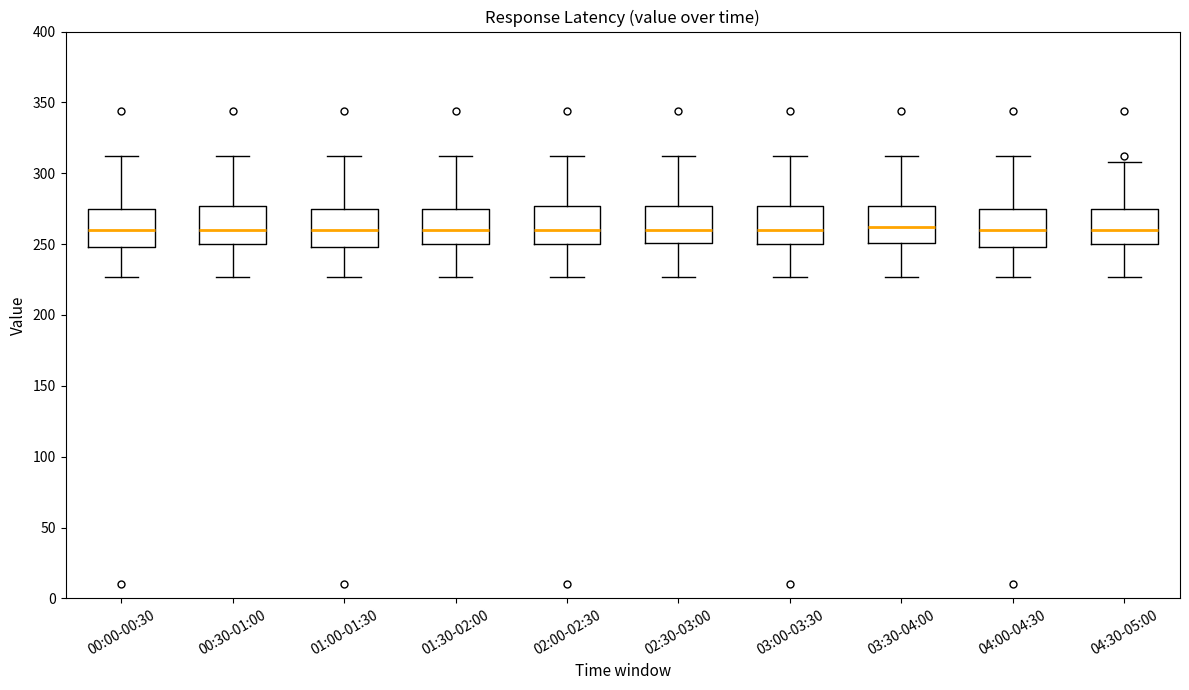

Reading left to right, transcribe this box plot: for each box, give where its median line is, the range the box spans, and where its two whiskers end, as read against the y-axis. The values are not printed on the chart, so give them approximately, as read against the axis.

00:00-00:30: median 260, box 250 to 275, whiskers 225 to 310
00:30-01:00: median 260, box 250 to 275, whiskers 225 to 310
01:00-01:30: median 260, box 250 to 275, whiskers 225 to 310
01:30-02:00: median 260, box 250 to 275, whiskers 225 to 310
02:00-02:30: median 260, box 250 to 275, whiskers 225 to 310
02:30-03:00: median 260, box 250 to 275, whiskers 225 to 310
03:00-03:30: median 260, box 250 to 275, whiskers 225 to 310
03:30-04:00: median 260, box 250 to 275, whiskers 225 to 310
04:00-04:30: median 260, box 250 to 275, whiskers 225 to 310
04:30-05:00: median 260, box 250 to 275, whiskers 225 to 310